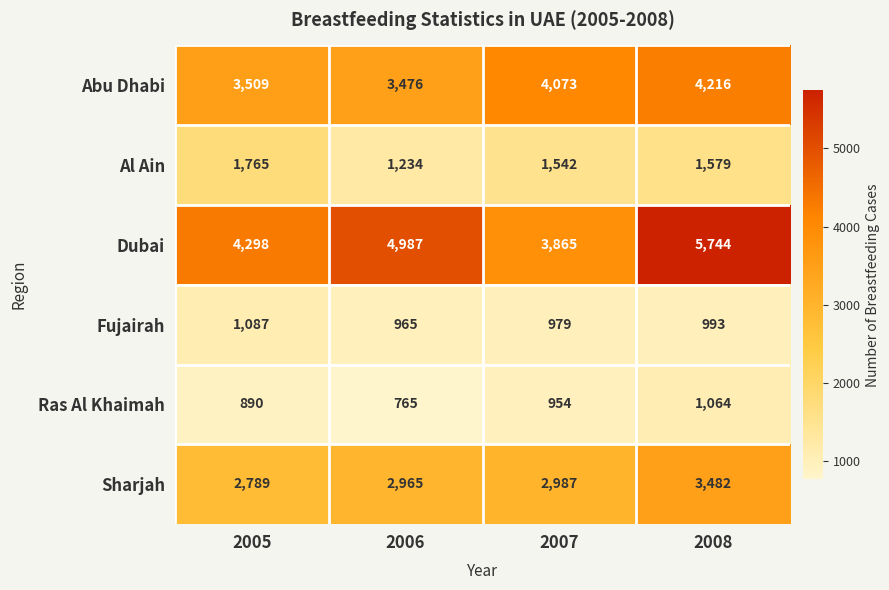

Which series has the widest spread of values?

Dubai